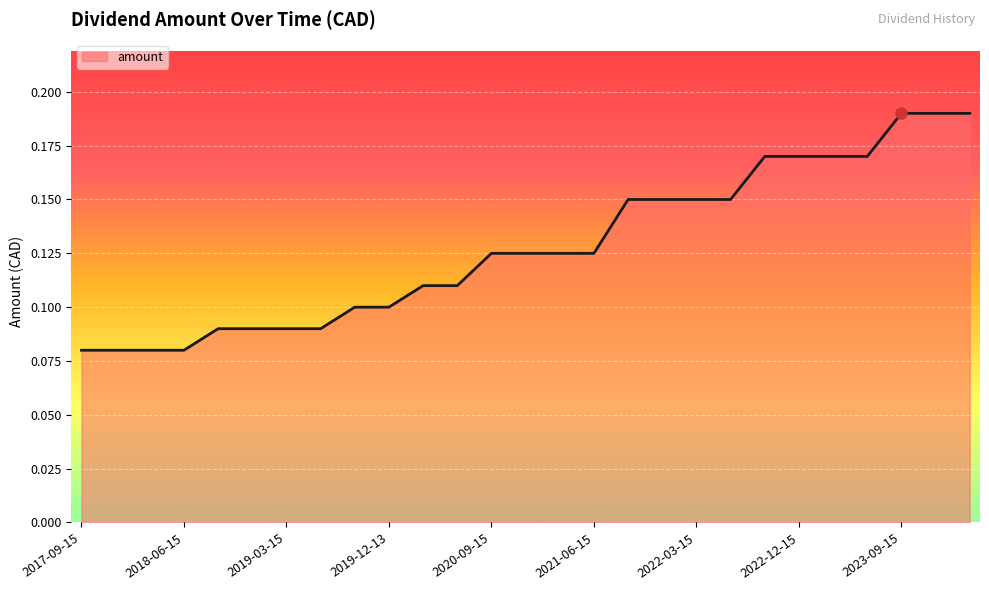

How many values are between 0 and 1?

27